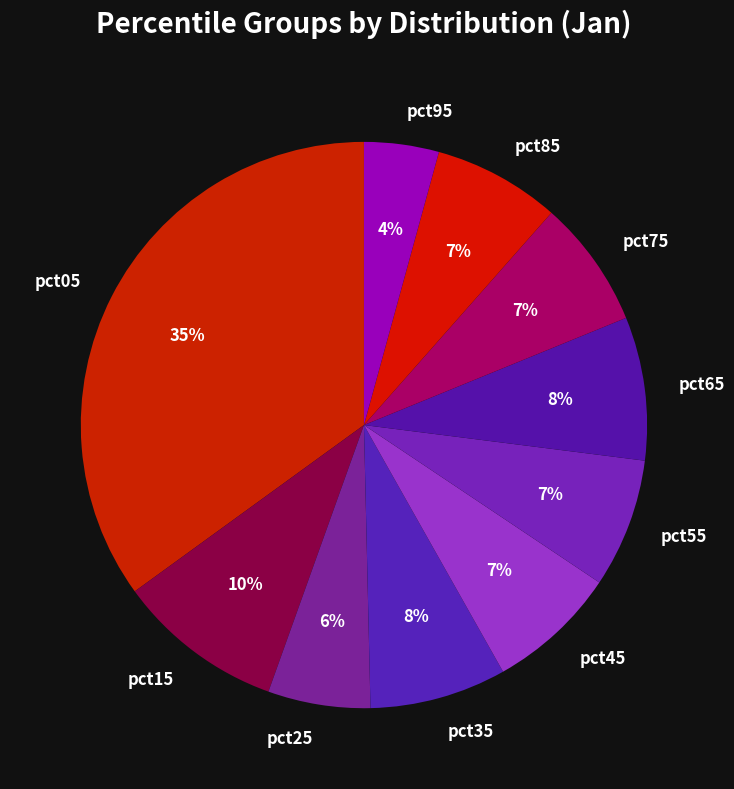

To the nearest percent, what is the average slice percentage?

10%